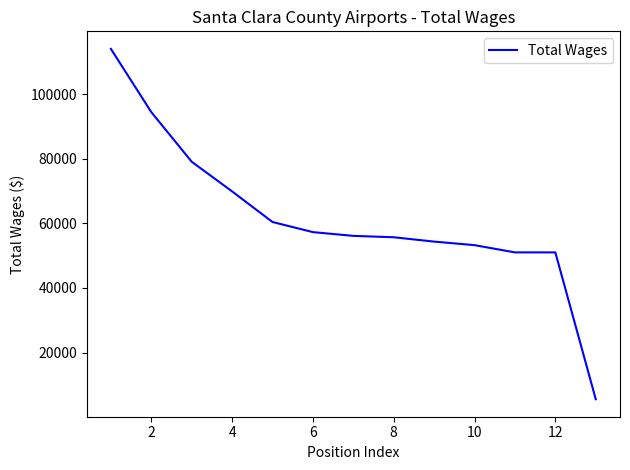

What is the greatest value displayed?

114070